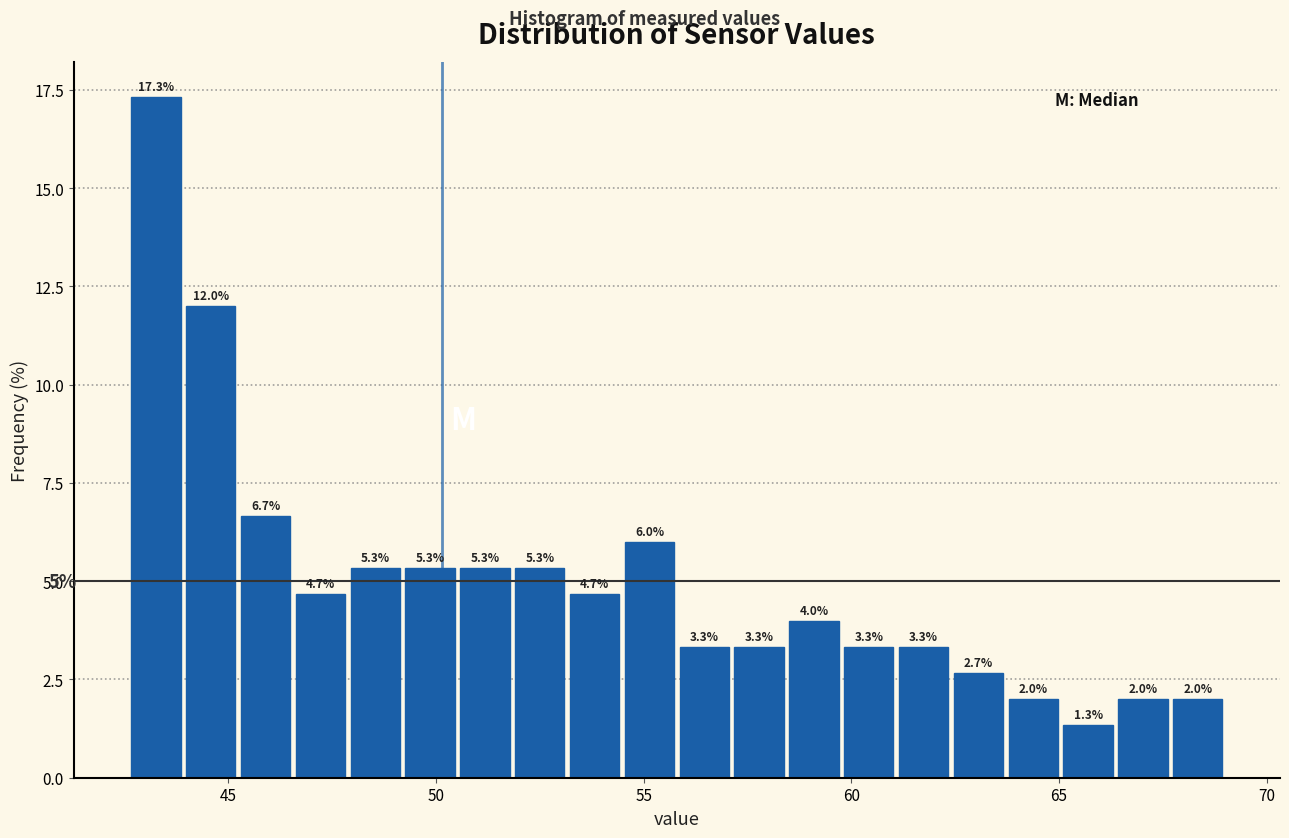

Around what value on the x-axis is the tallest bar? Give the approximate position of its centre, as read against the axis.

43.5